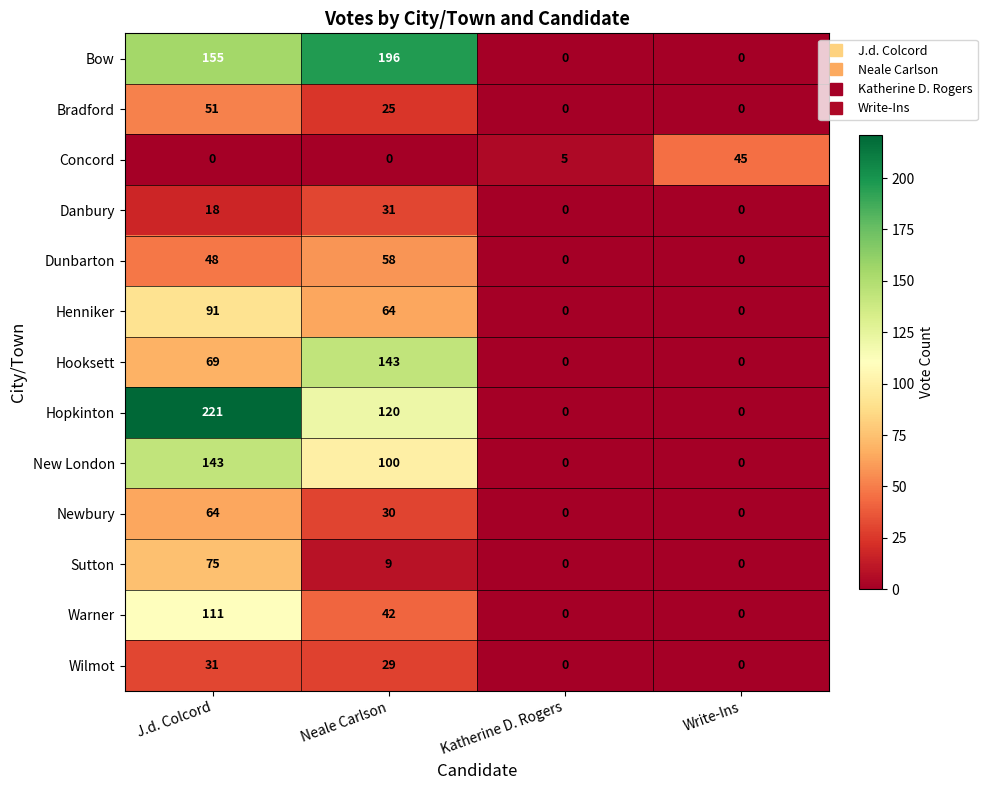

Which category has the highest value across all series?

J.d. Colcord